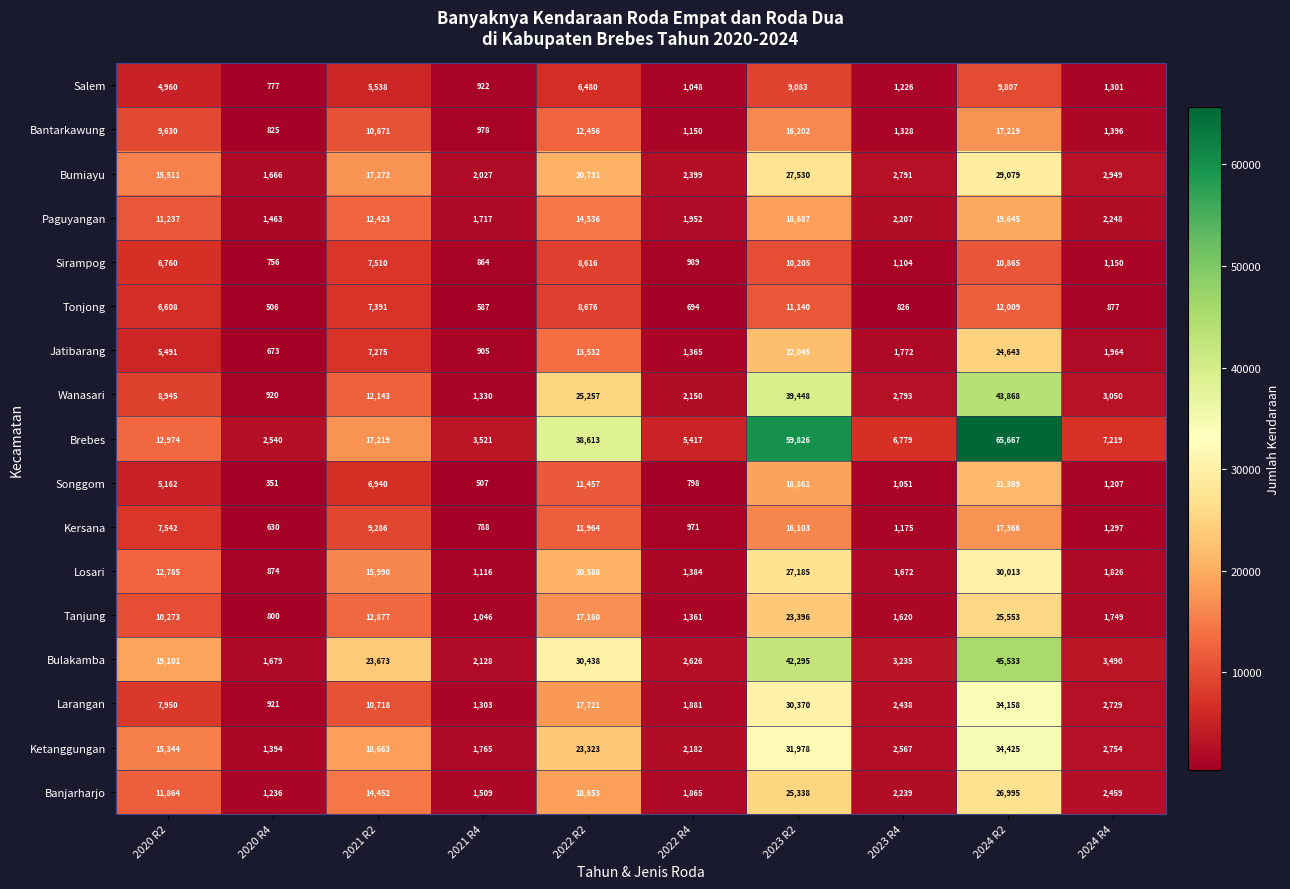

Rank the series at 2022 R2 from highest to lowest value.

Brebes, Bulakamba, Wanasari, Ketanggungan, Bumiayu, Losari, Banjarharjo, Larangan, Tanjung, Paguyangan, Jatibarang, Bantarkawung, Kersana, Songgom, Tonjong, Sirampog, Salem